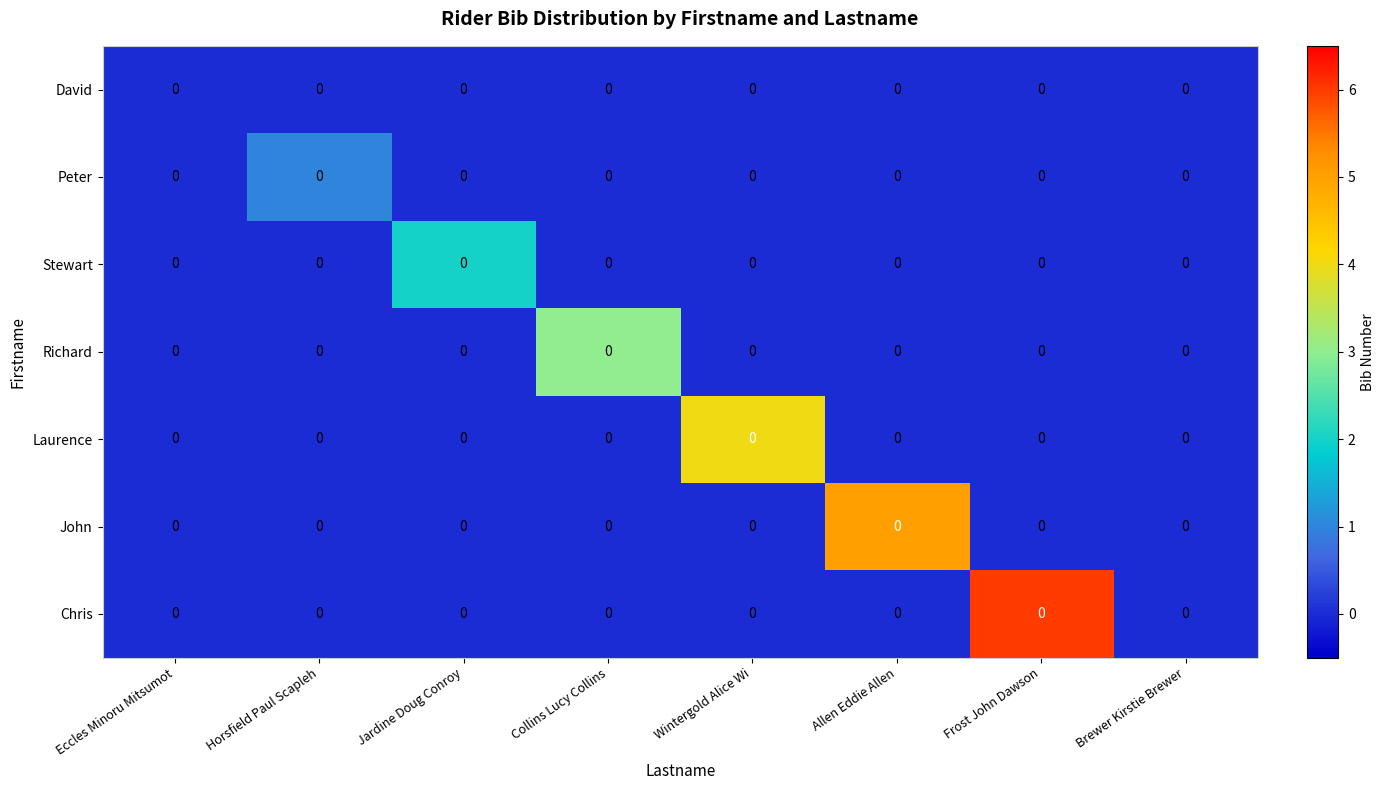

The Richard series shows 0 at Eccles Minoru Mitsumot. True or false?

True